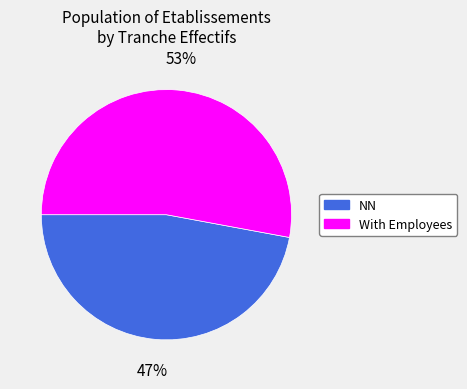

Combined, do With Employees and NN account for over 50%?

Yes